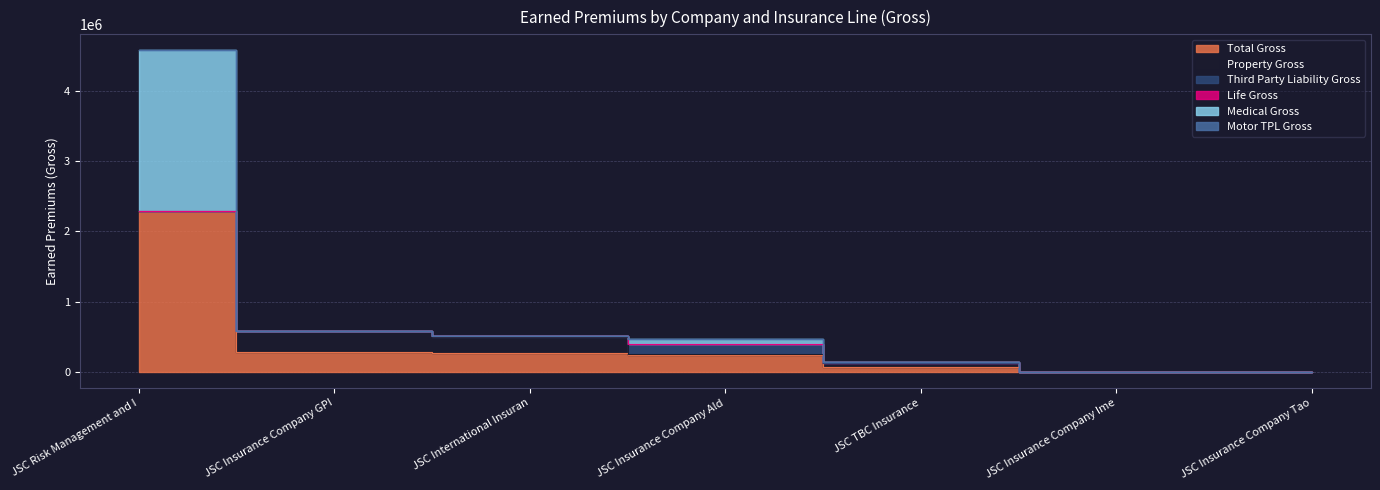

At JSC Risk Management and Insurance Company, list the series in order from smallest to largest.

Property Gross, Third Party Liability Gross, Motor TPL Gross, Life Gross, Medical Gross, Total Gross